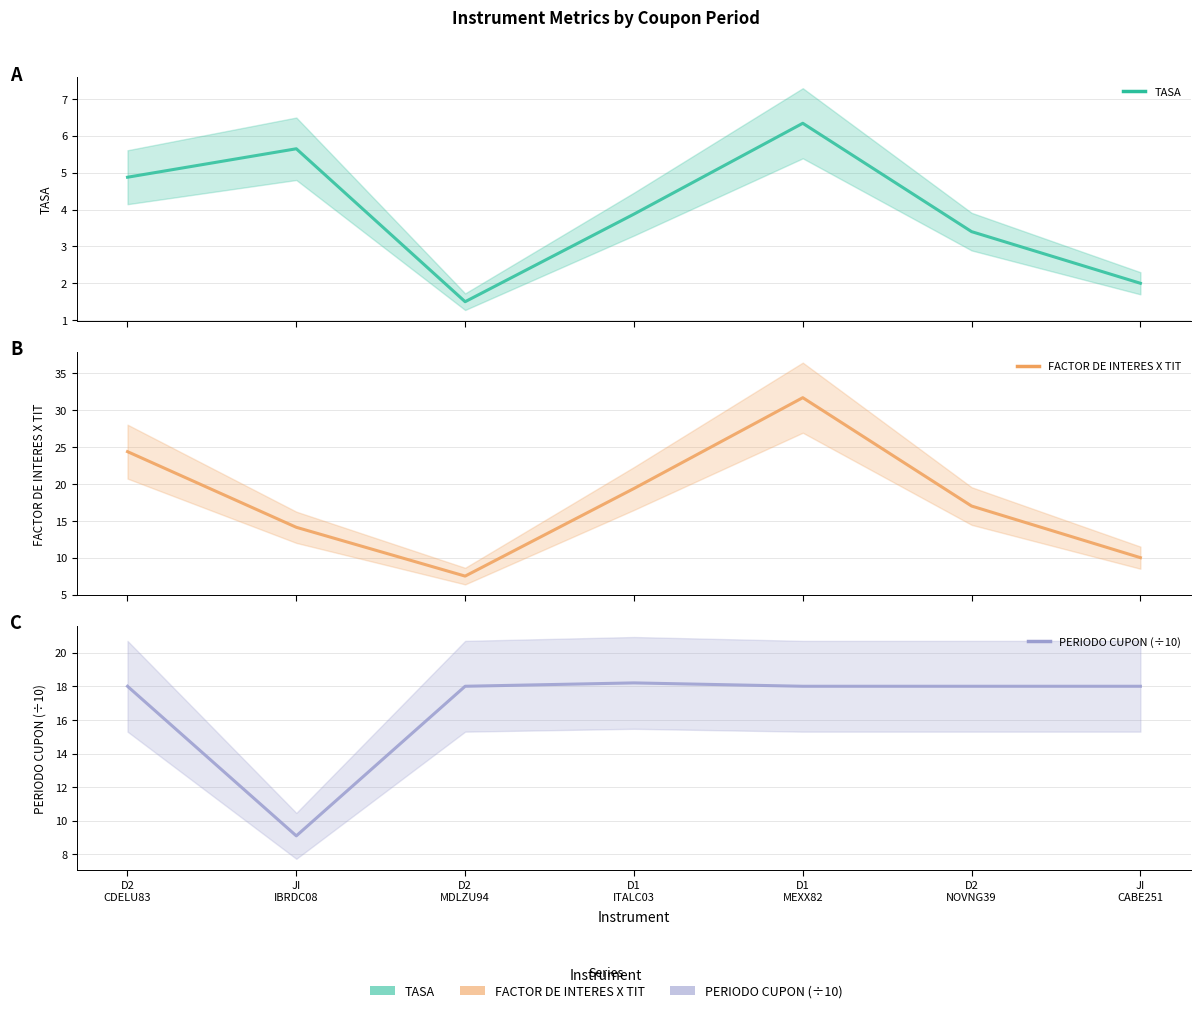

What is the spread (max minus min) of values at D1
ITALC03?

15.5